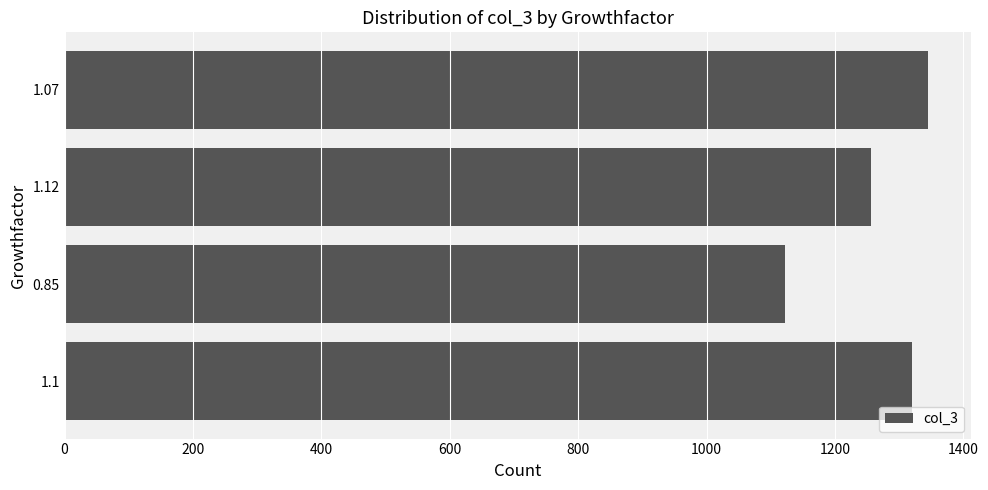

How many bars are there in total?

4